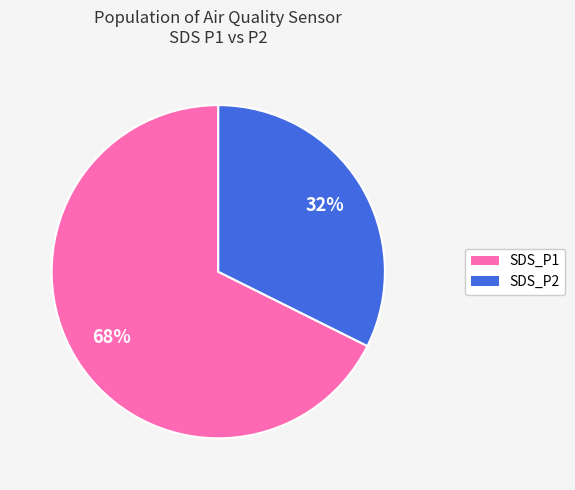

Does SDS_P2 account for over 50% of the chart?

No